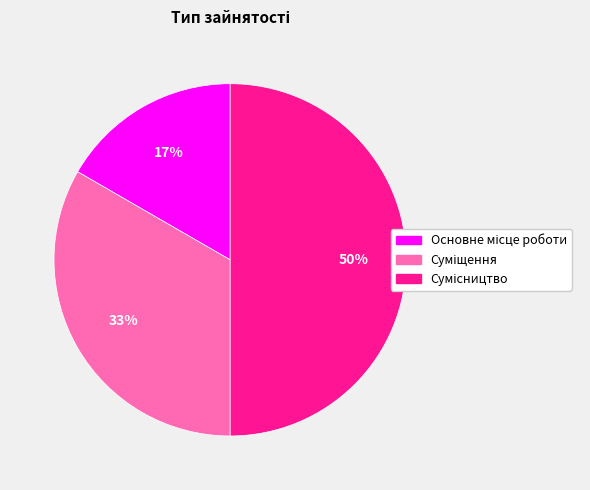

To the nearest percent, what is the difference between the largest and smallest slice percentages?

33%